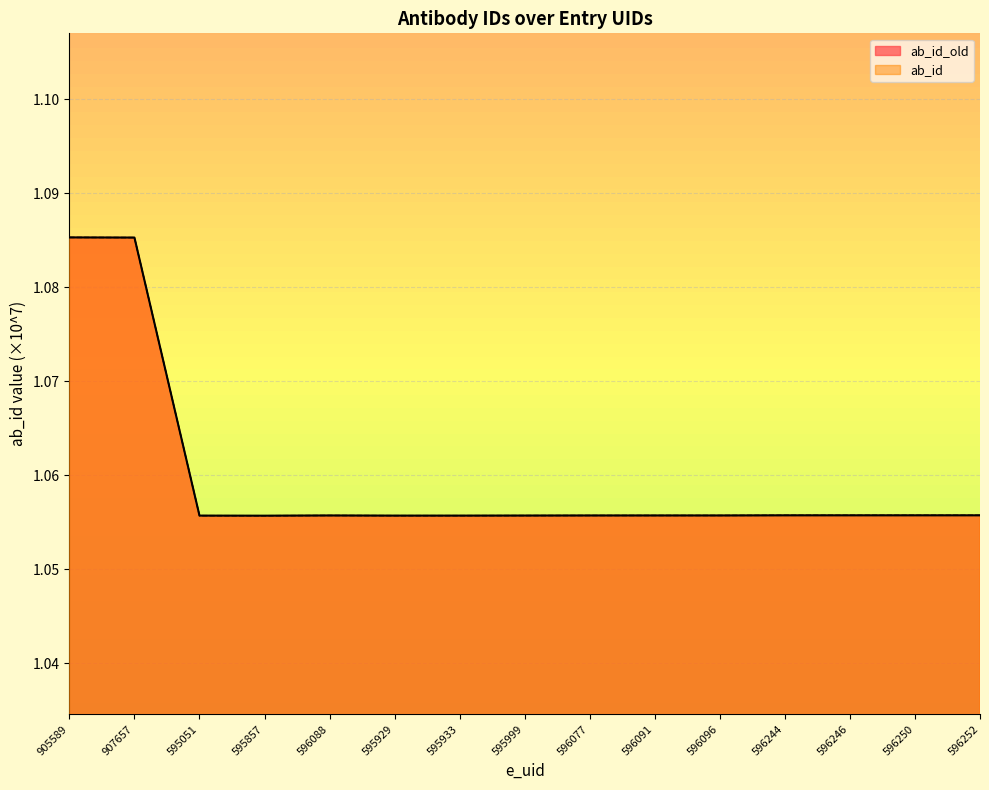

What is the value of the ab_id_old point at the 14th from the left?

1.1